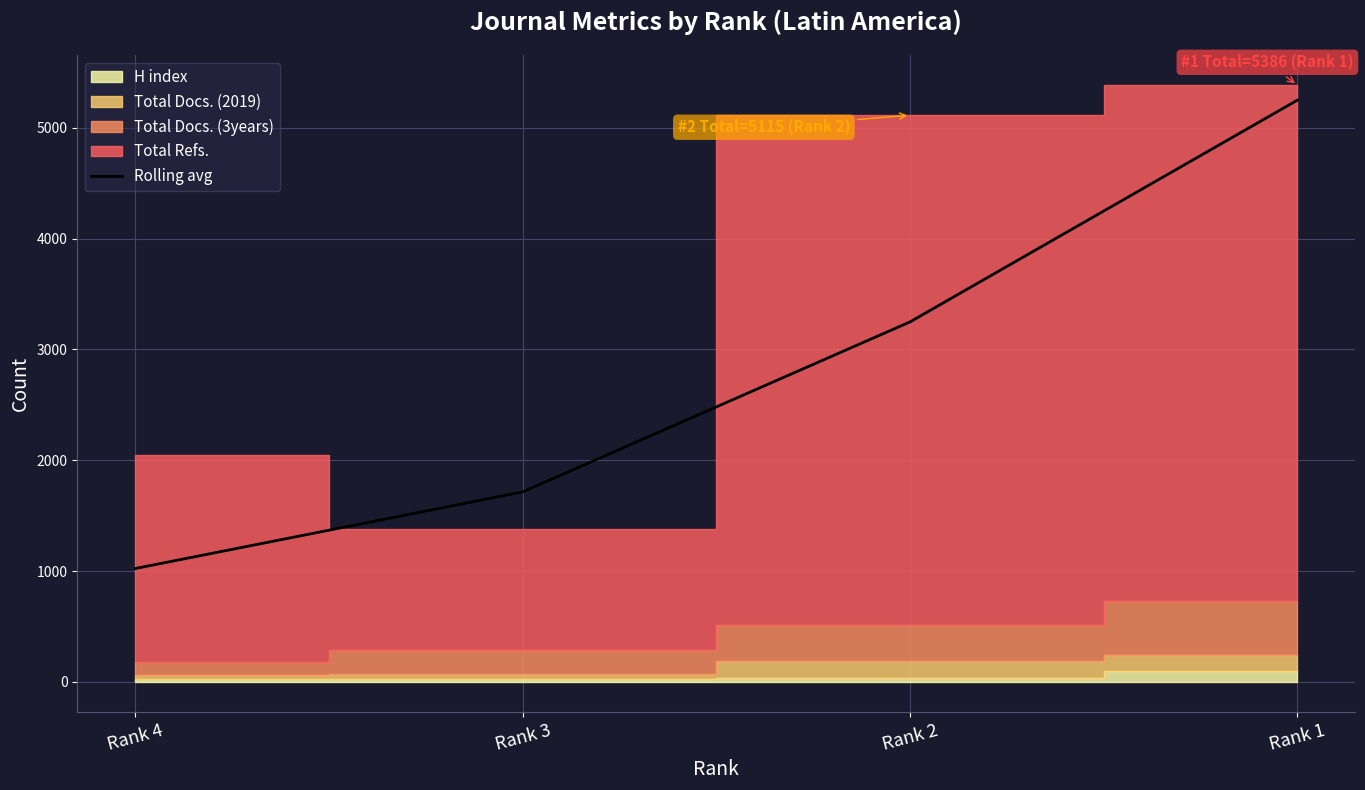

What is the sum of all values?

11237.0